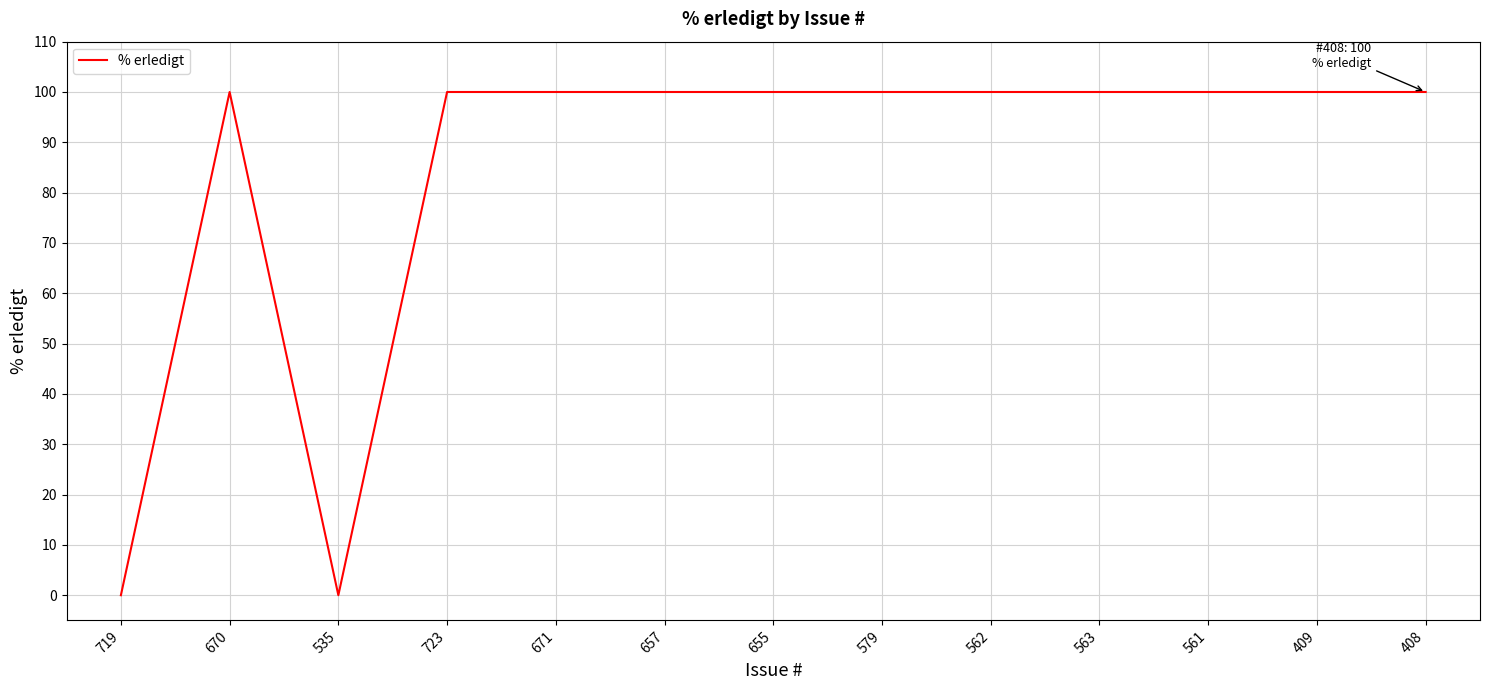

Does the chart have visible grid lines?

Yes